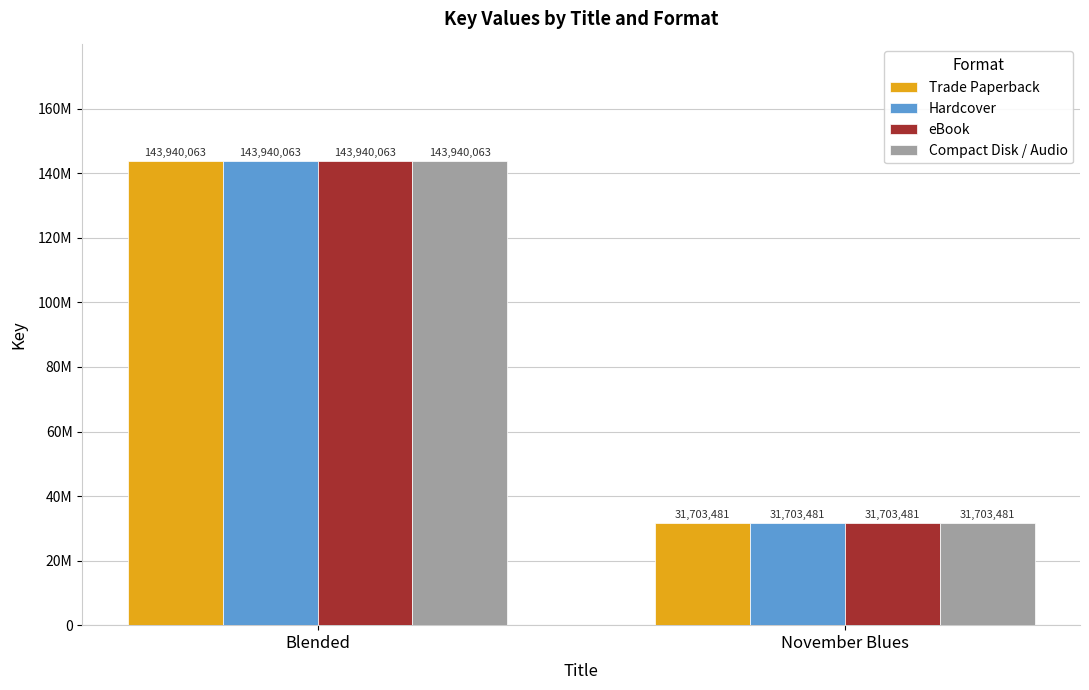

What is the difference between the Hardcover values at November Blues and Blended?

112236582